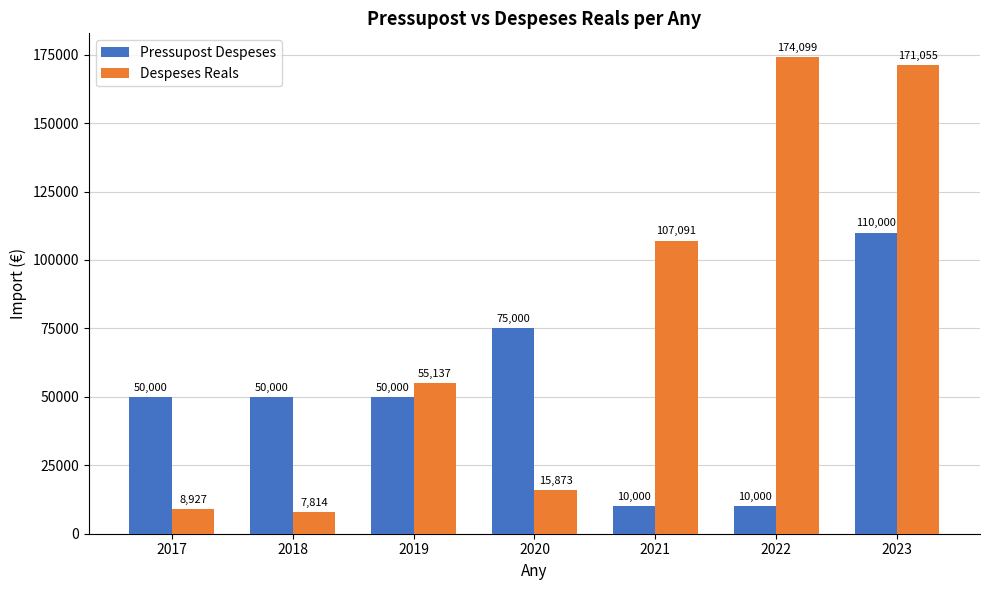

What is the difference between the Despeses Reals values at 2019 and 2021?

51953.3